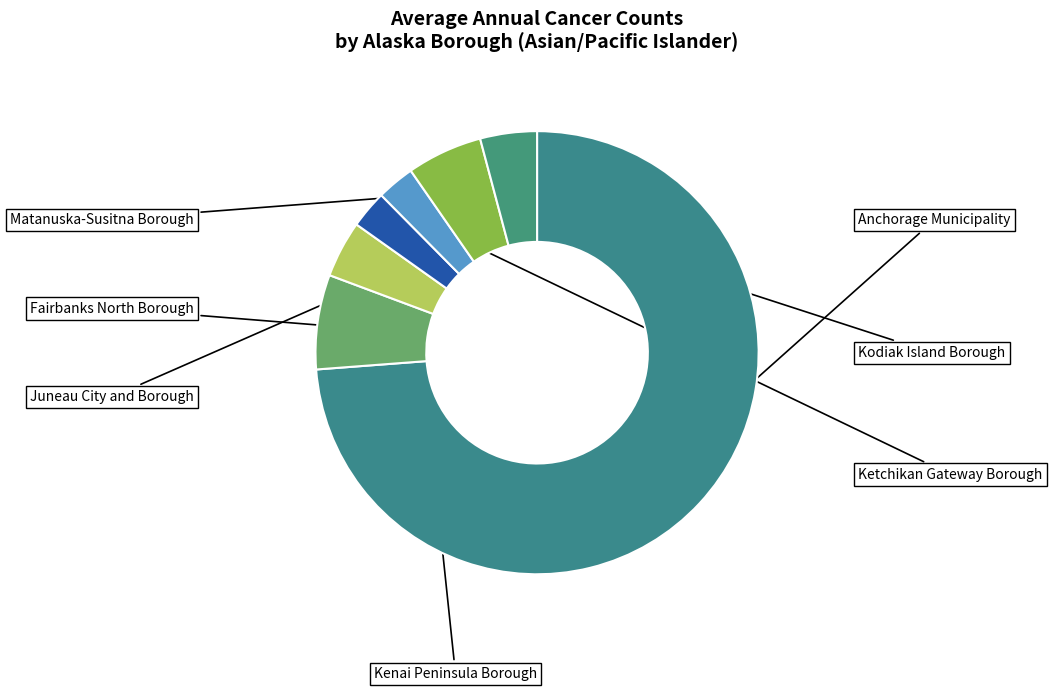

Count the number of slices in the pie.

7